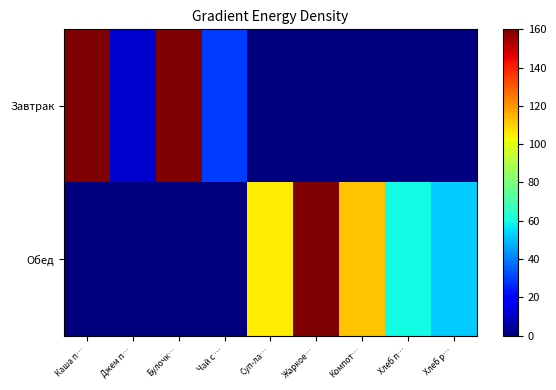

What is the difference between the highest and lowest values at Джем п…?

11.0